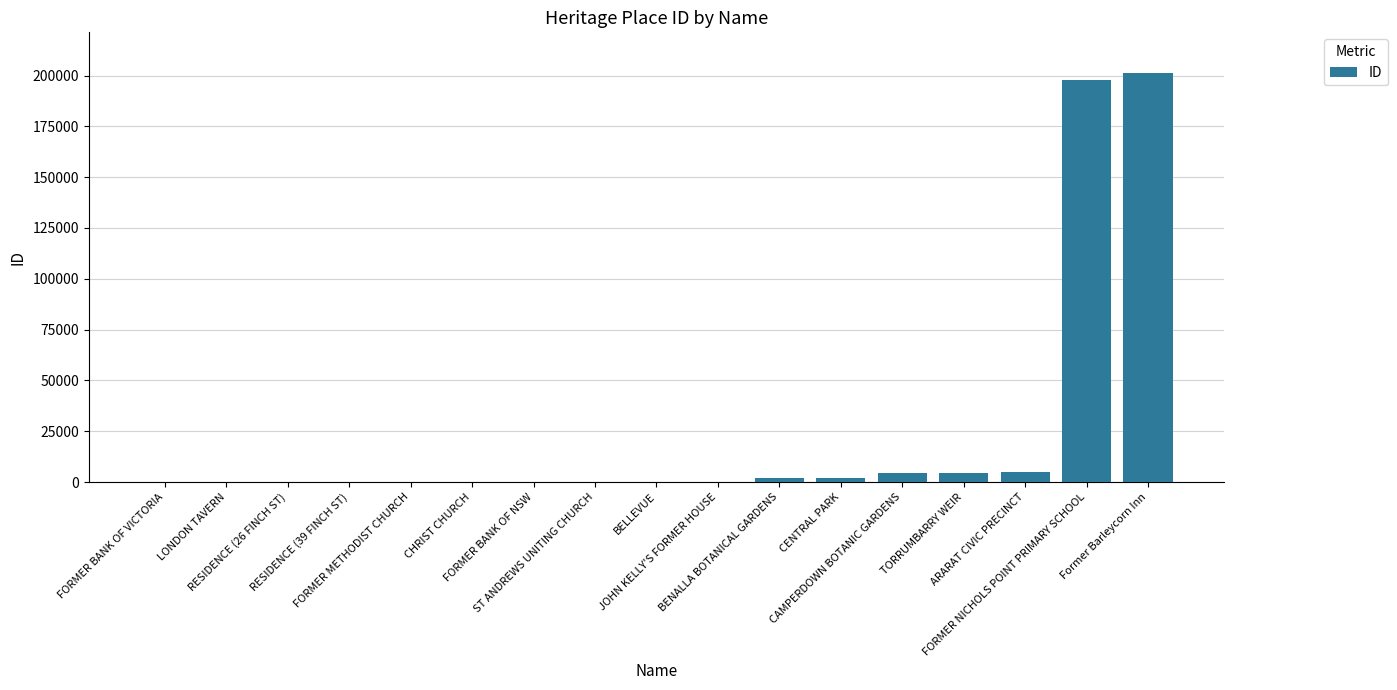

What is the sum of all values?

417579